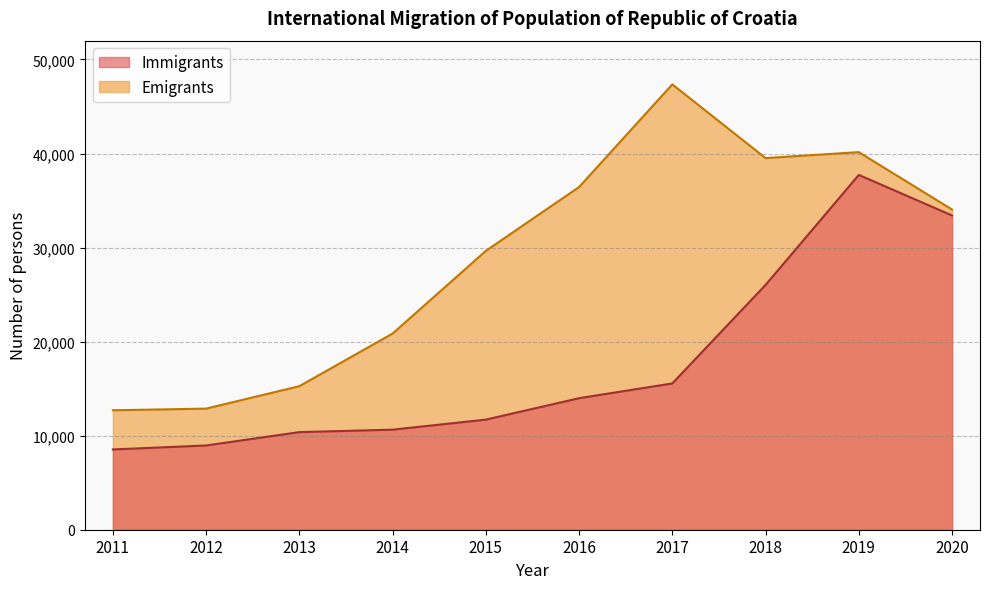

What is the greatest value displayed?

47352